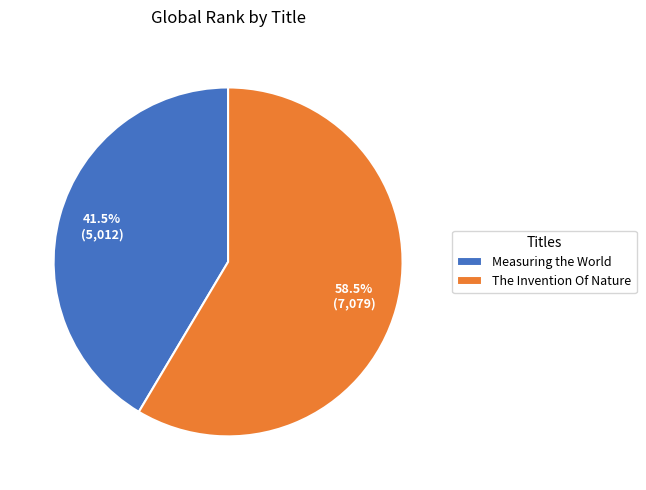

How many segments does this pie chart have?

2